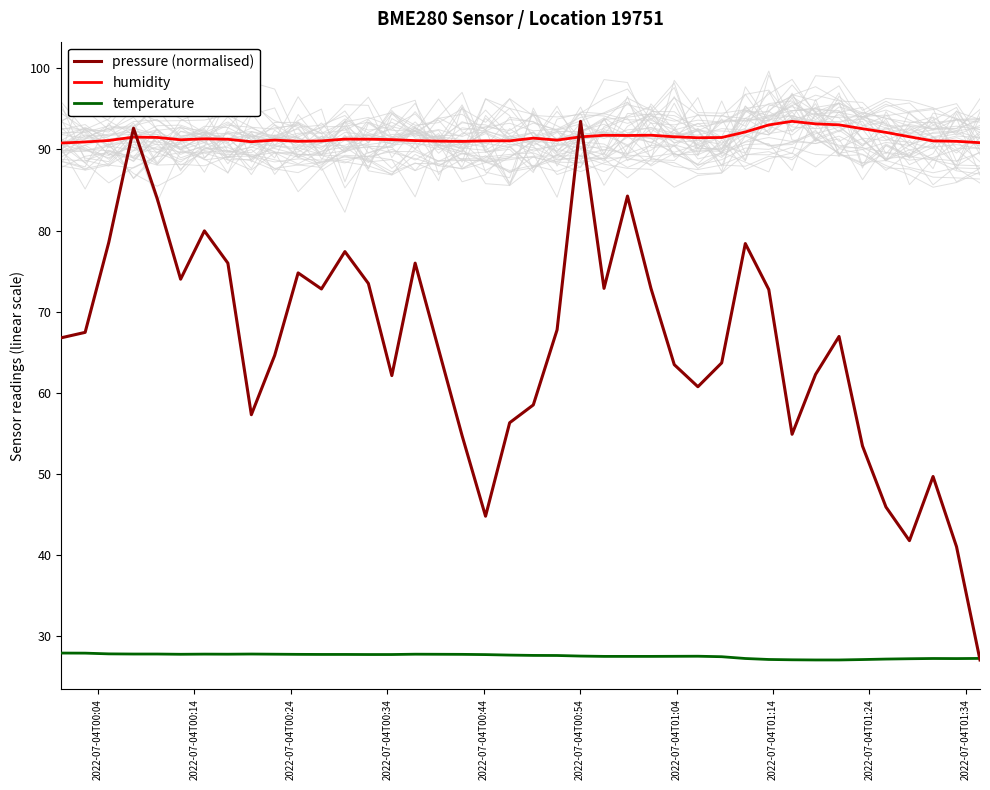

List the series in order of their peak value, highest first.

pressure (normalised), humidity, temperature